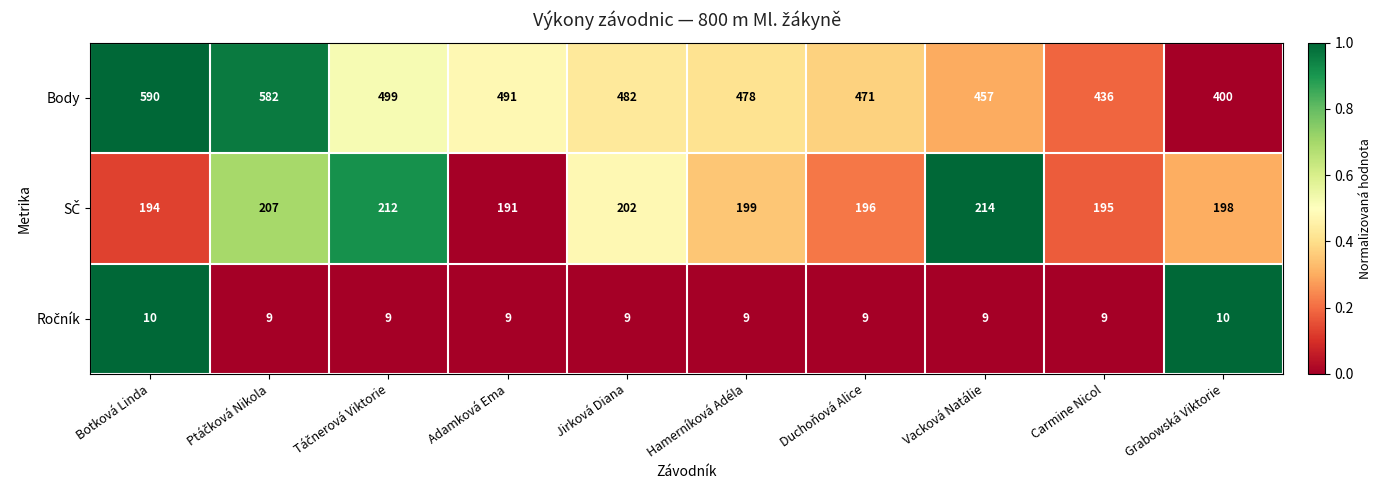

Read the Body value at Vacková Natálie.

457